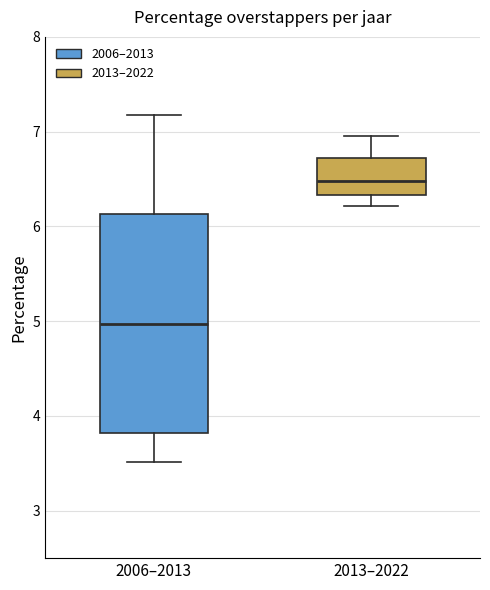

Reading left to right, transcribe this box plot: for each box, give where its median line is, the range the box spans, and where its two whiskers end, as read against the y-axis. The values are not printed on the chart, so give them approximately, as read against the axis.

2006–2013: median 5.0, box 3.8 to 6.1, whiskers 3.5 to 7.2
2013–2022: median 6.5, box 6.3 to 6.7, whiskers 6.2 to 7.0